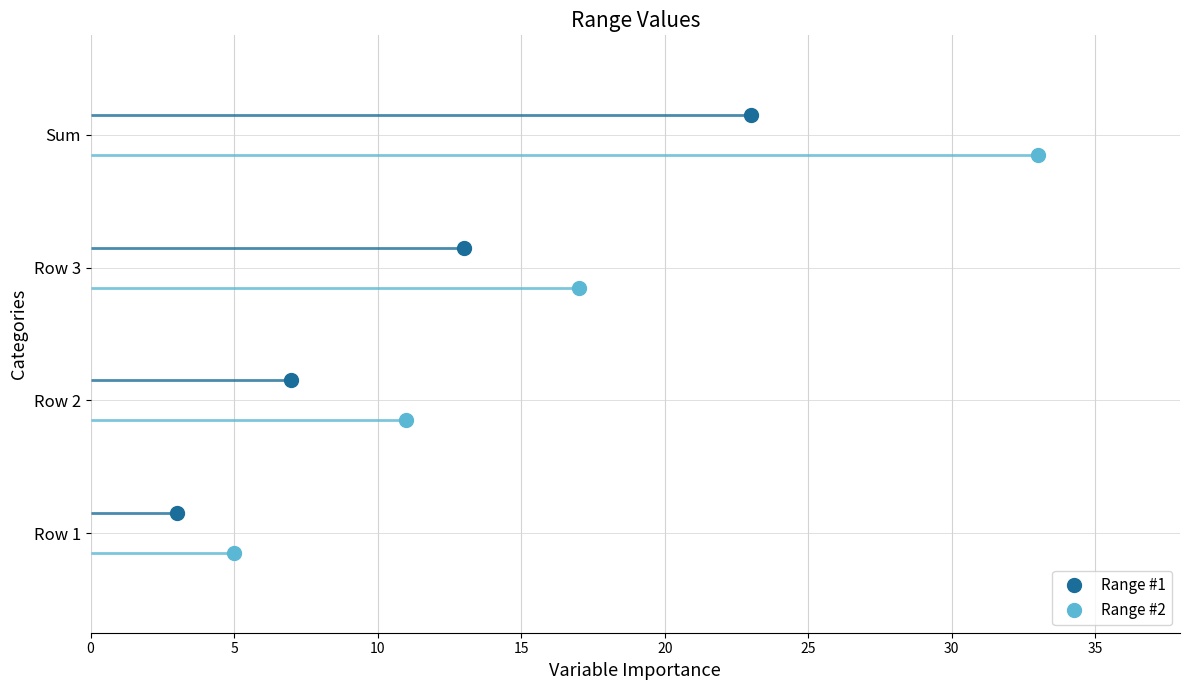

What are all the series names shown in the legend?

Range #1, Range #2